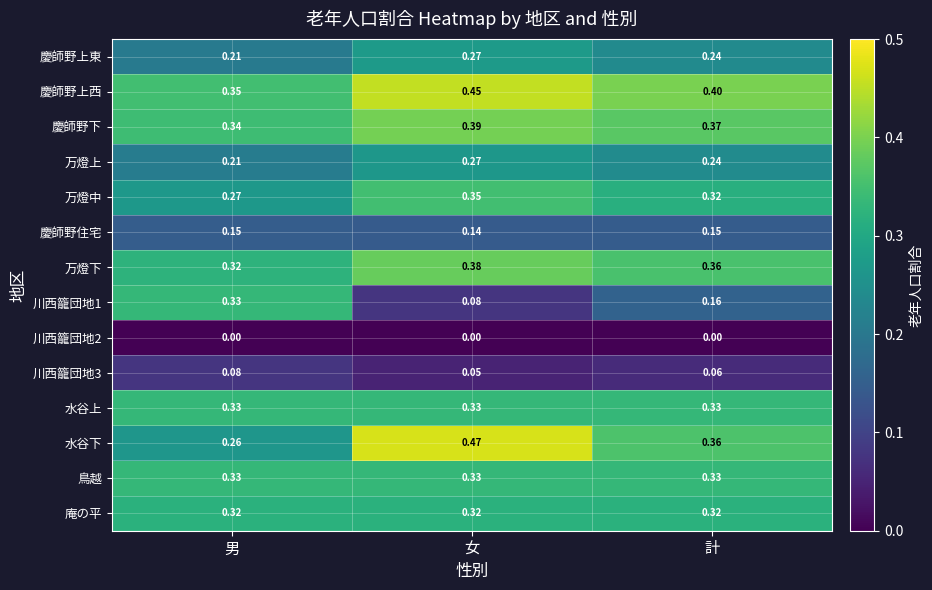

Is the value of 川西籠団地3 at 女 greater than the value of 万燈下 at 計?

No